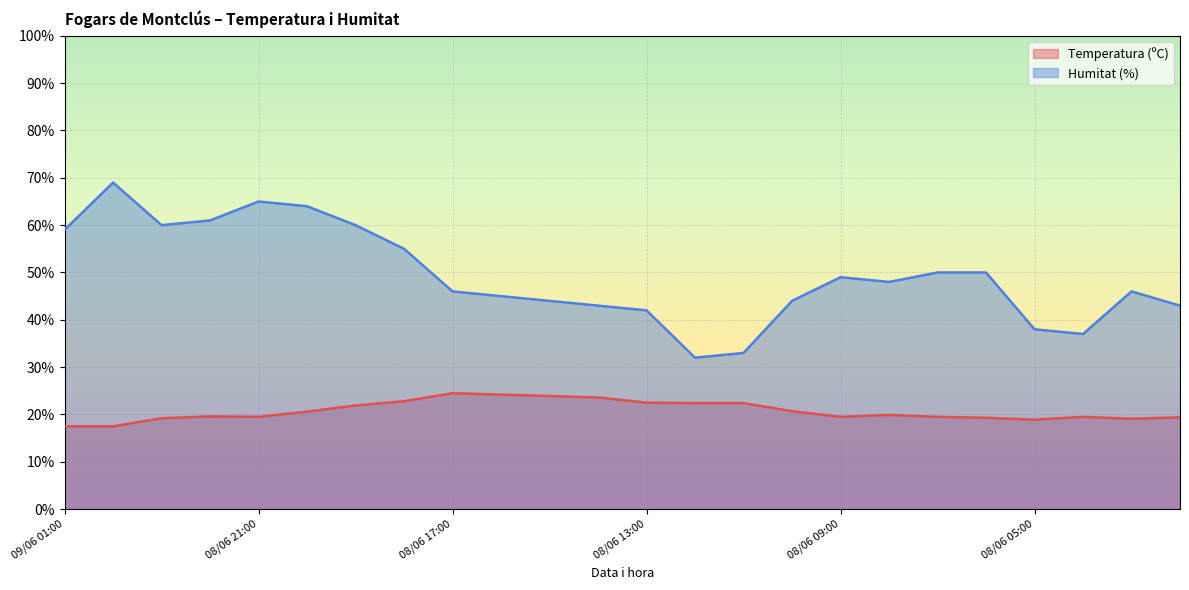

True or false: Temperatura (ºC) and Humitat (%) intersect in this chart.

False